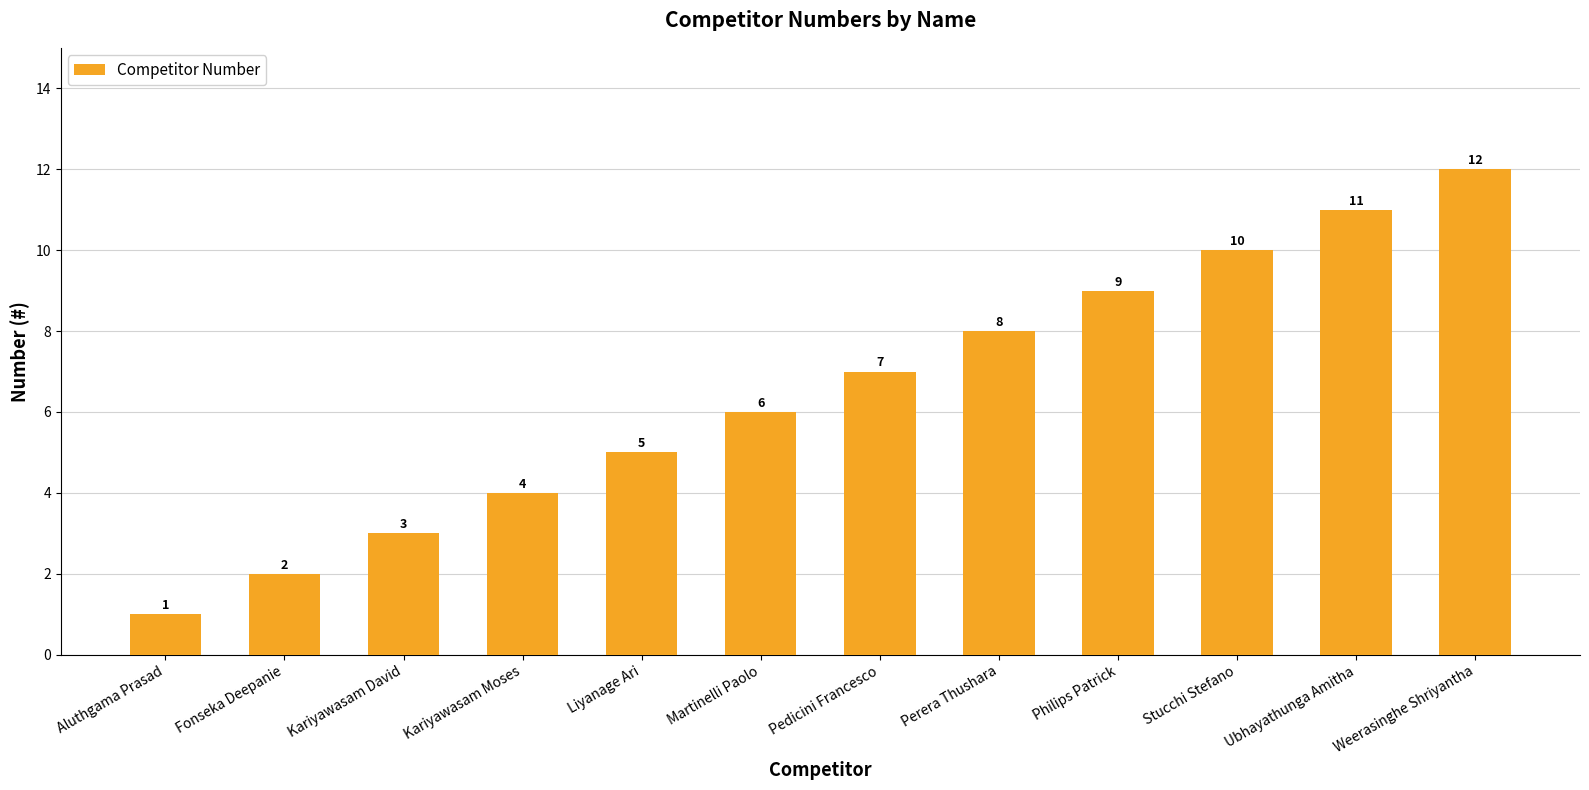

List the labels in order of value, smallest first.

Aluthgama Prasad, Fonseka Deepanie, Kariyawasam David, Kariyawasam Moses, Liyanage Ari, Martinelli Paolo, Pedicini Francesco, Perera Thushara, Philips Patrick, Stucchi Stefano, Ubhayathunga Amitha, Weerasinghe Shriyantha